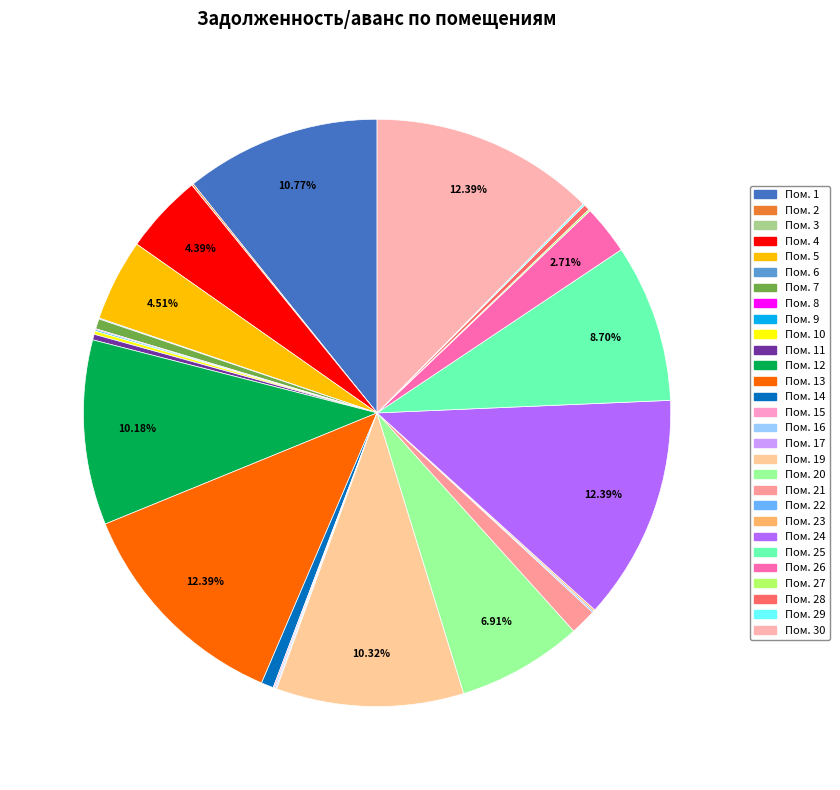

Is there any slice that represents more than half of the pie?

No